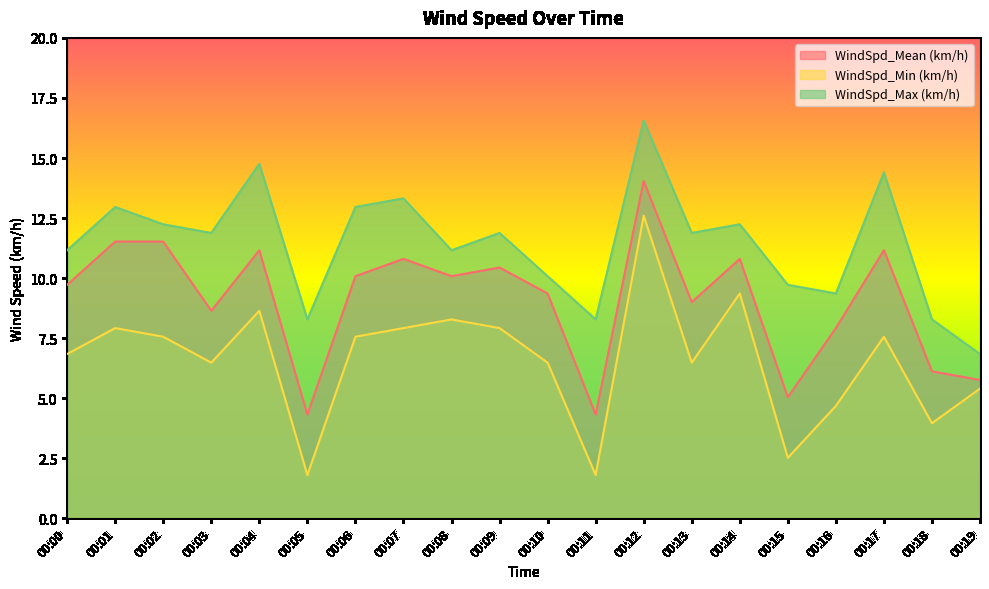

At which label does WindSpd_Min (km/h) first exceed 7?

00:01